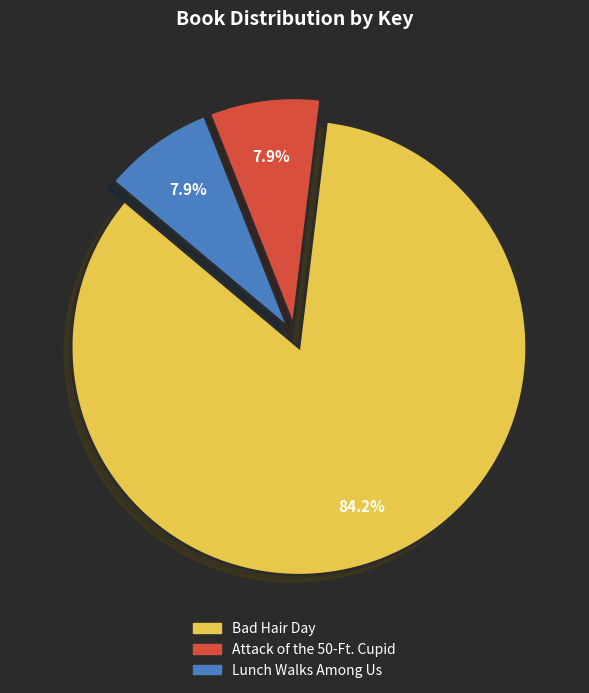

What percentage is the Attack of the 50-Ft. Cupid slice, to the nearest percent?

8%